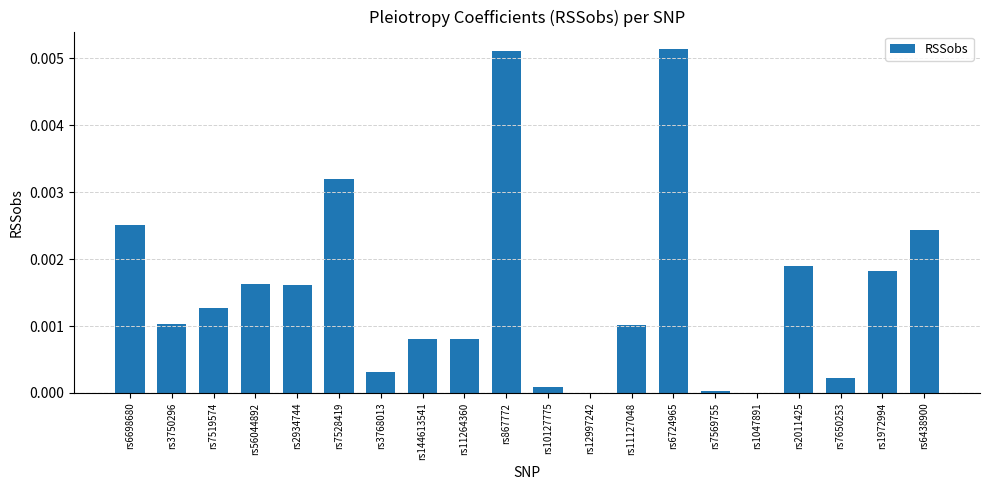

The chart shows a value of 0.0 at rs7528419. True or false?

True